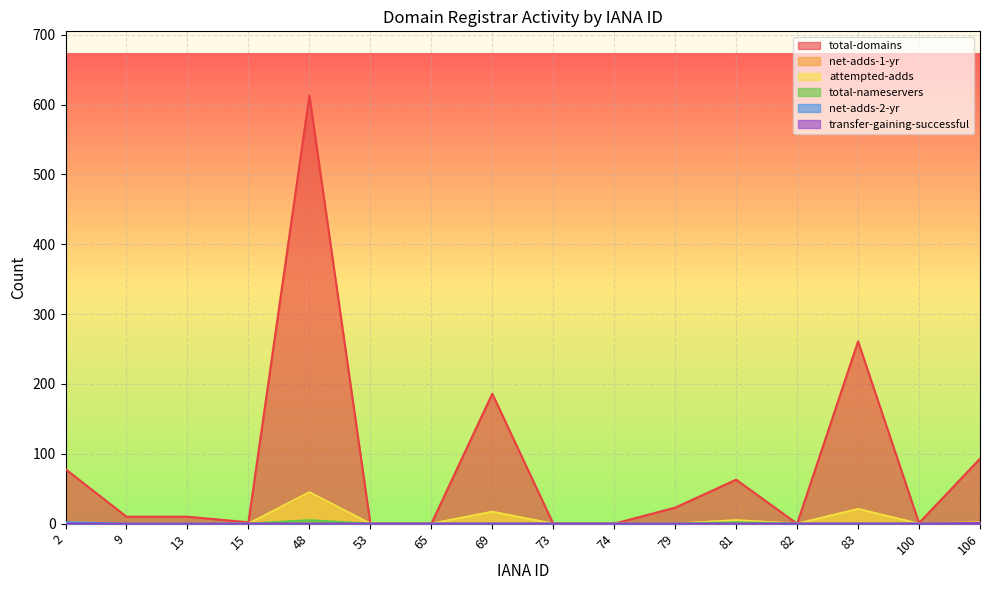

How many categories are shown in the chart?

16